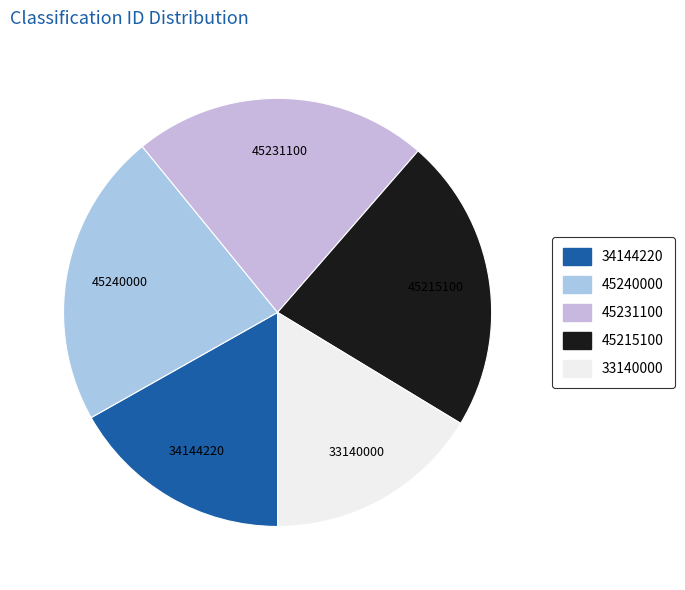

How many slices are in this pie chart?

5